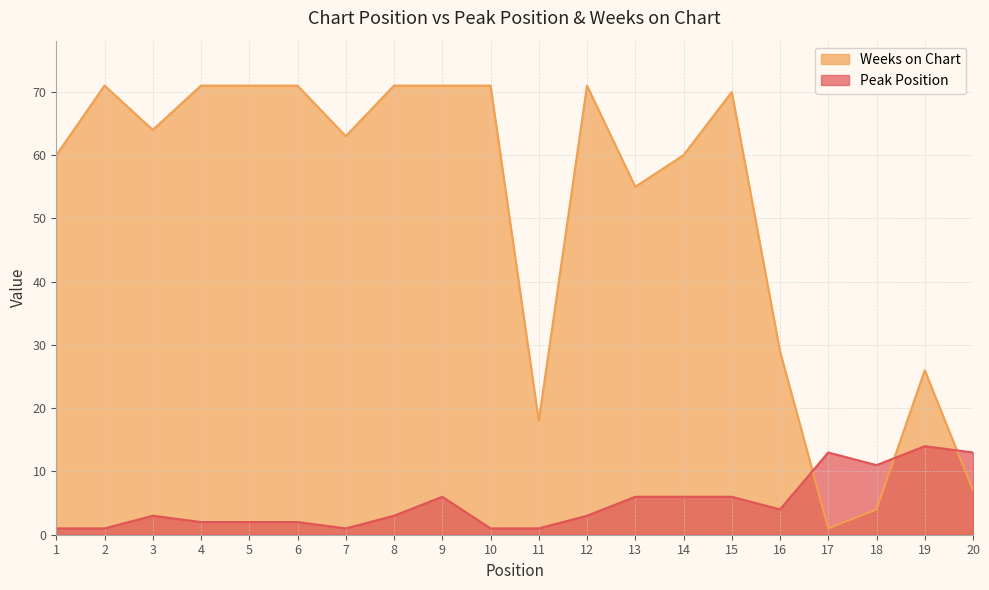

How many data points does each series have?

20